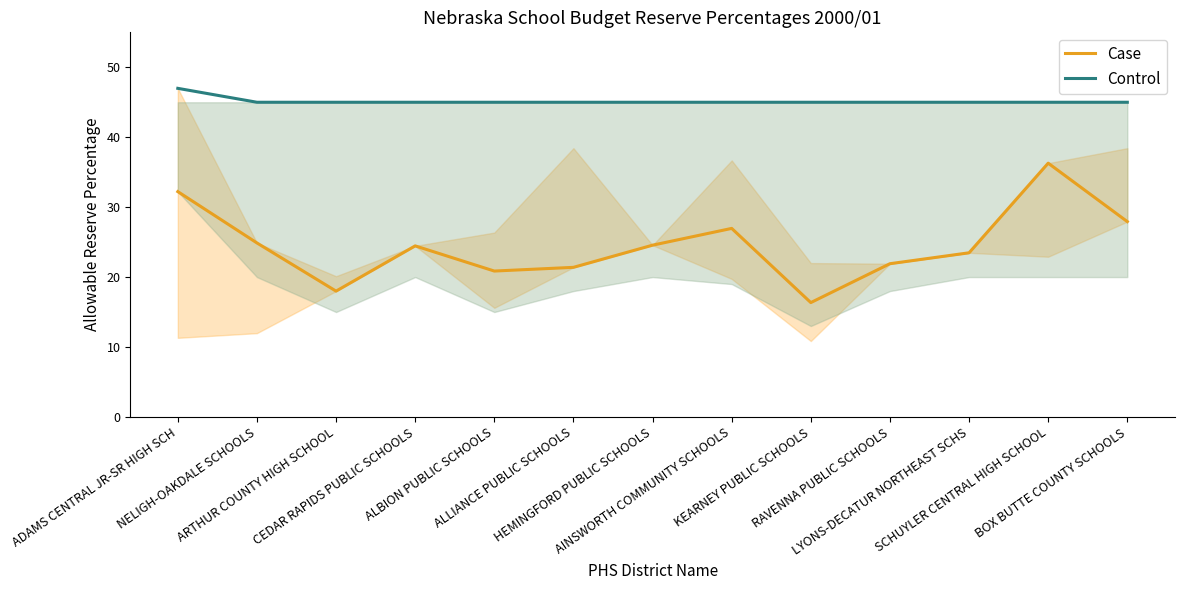

Which series has the largest total across all categories?

Control